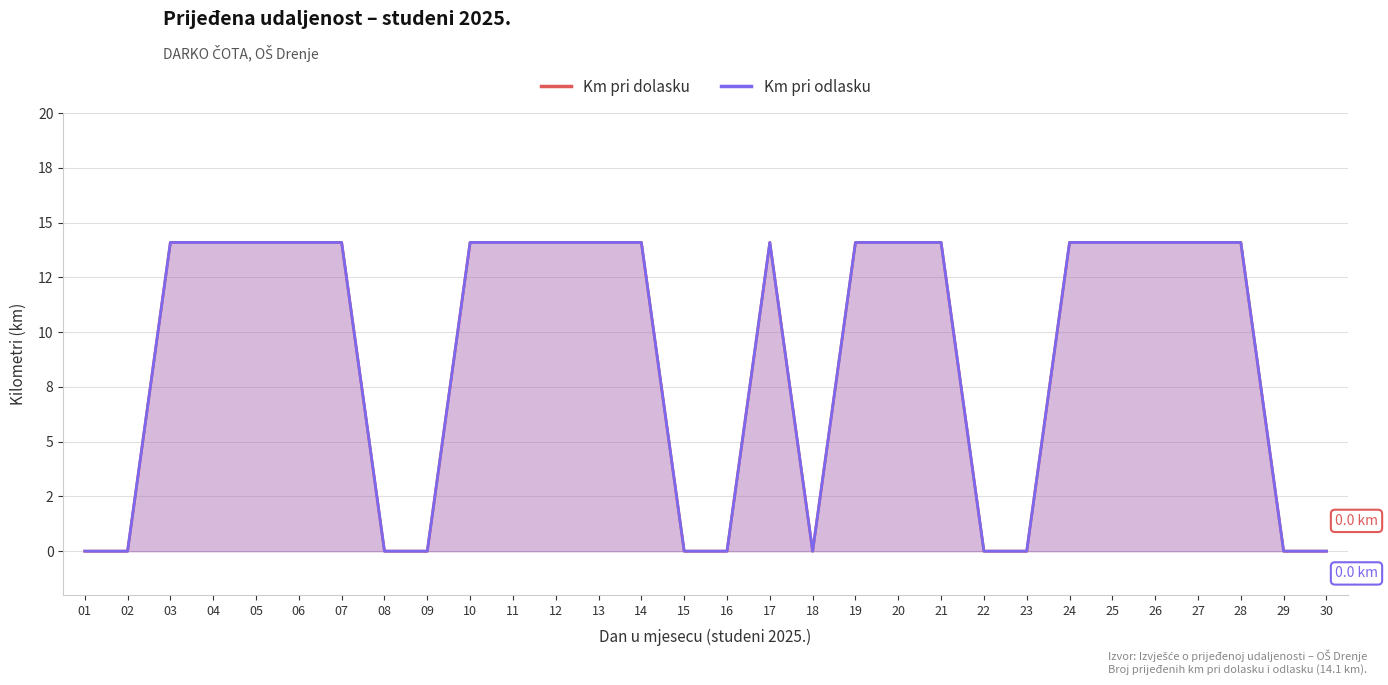

Which series has the widest spread of values?

Km pri dolasku